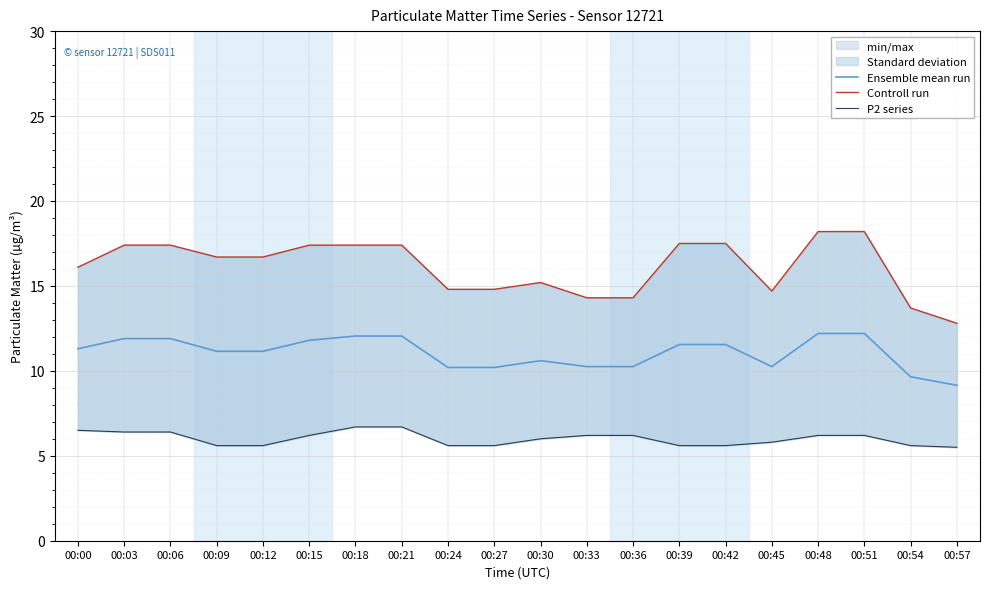

At which category does Ensemble mean run reach its first local peak?

00:30